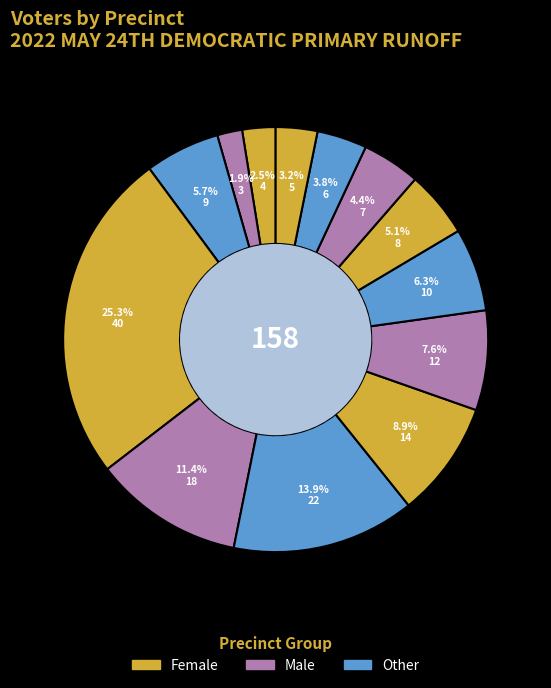

How many slices are in this pie chart?

13